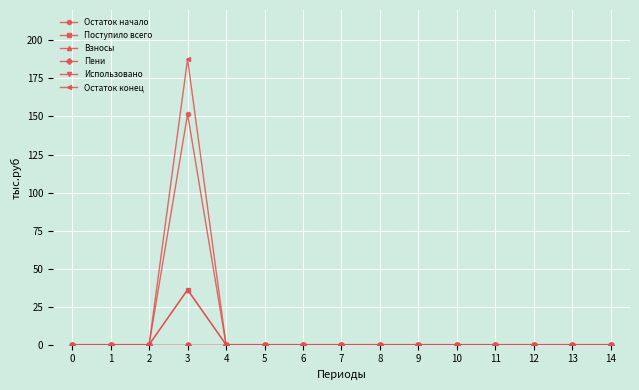

Which series has the largest range (max minus min)?

Остаток конец